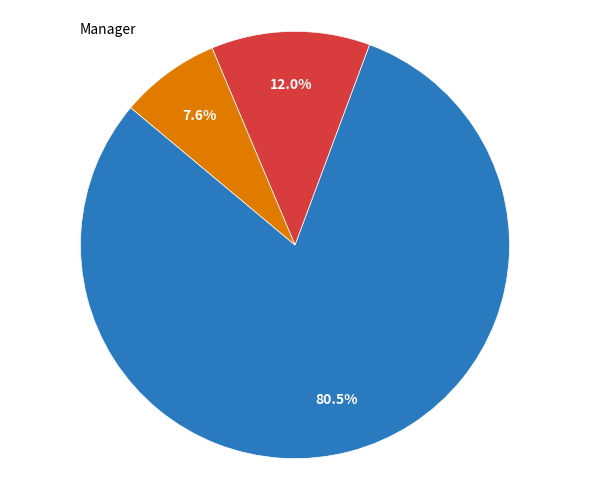

To the nearest percent, what is the average slice percentage?

33%